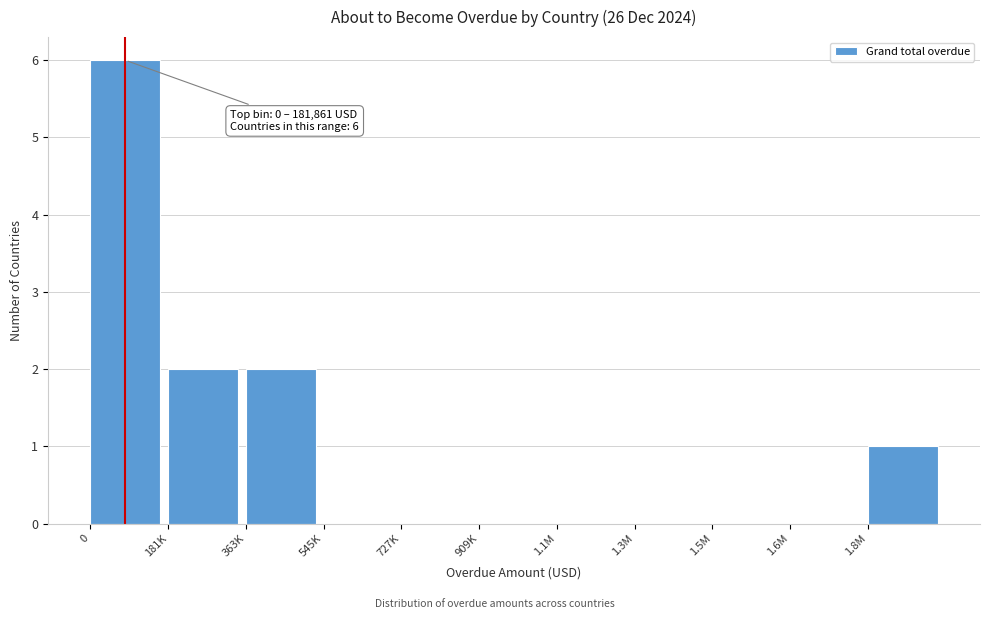

Reading left to right, what are all the values shown in this chart?

0=6	181K=2	363K=2	545K=0	727K=0	909K=0	1.1M=0	1.3M=0	1.5M=0	1.6M=0	1.8M=1